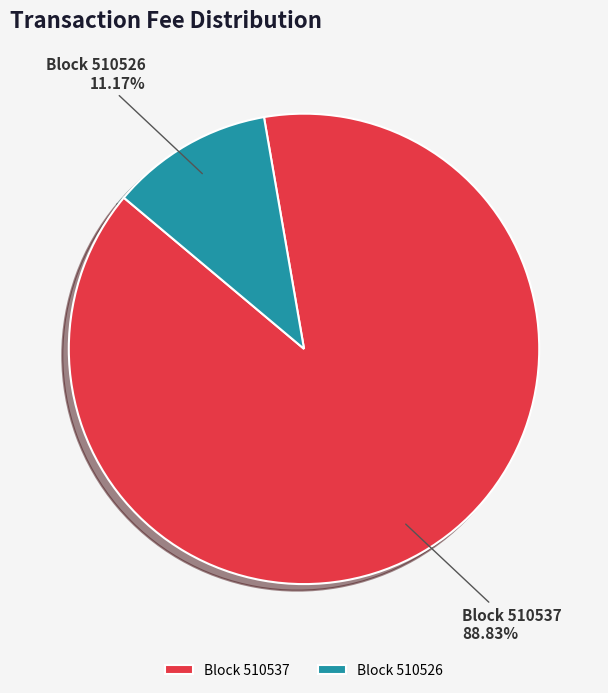

Rank the categories by value from lowest to highest.

Block 510526, Block 510537